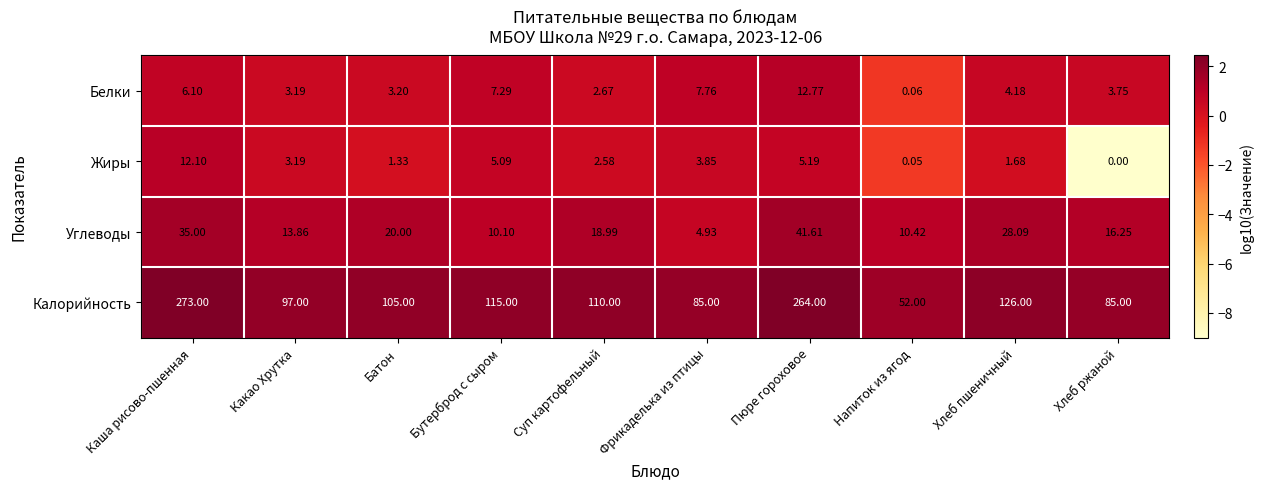

Rank the series at Суп картофельный from highest to lowest value.

Калорийность, Углеводы, Белки, Жиры